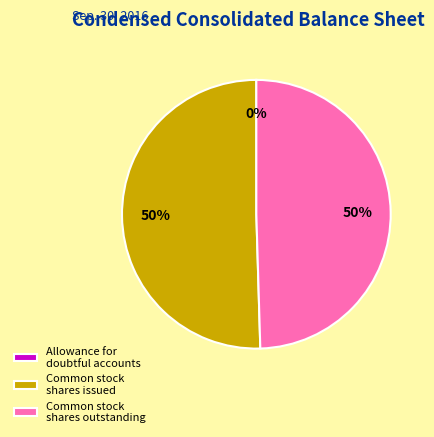

Is it true that Common stock shares outstanding is 50% of the pie?

True